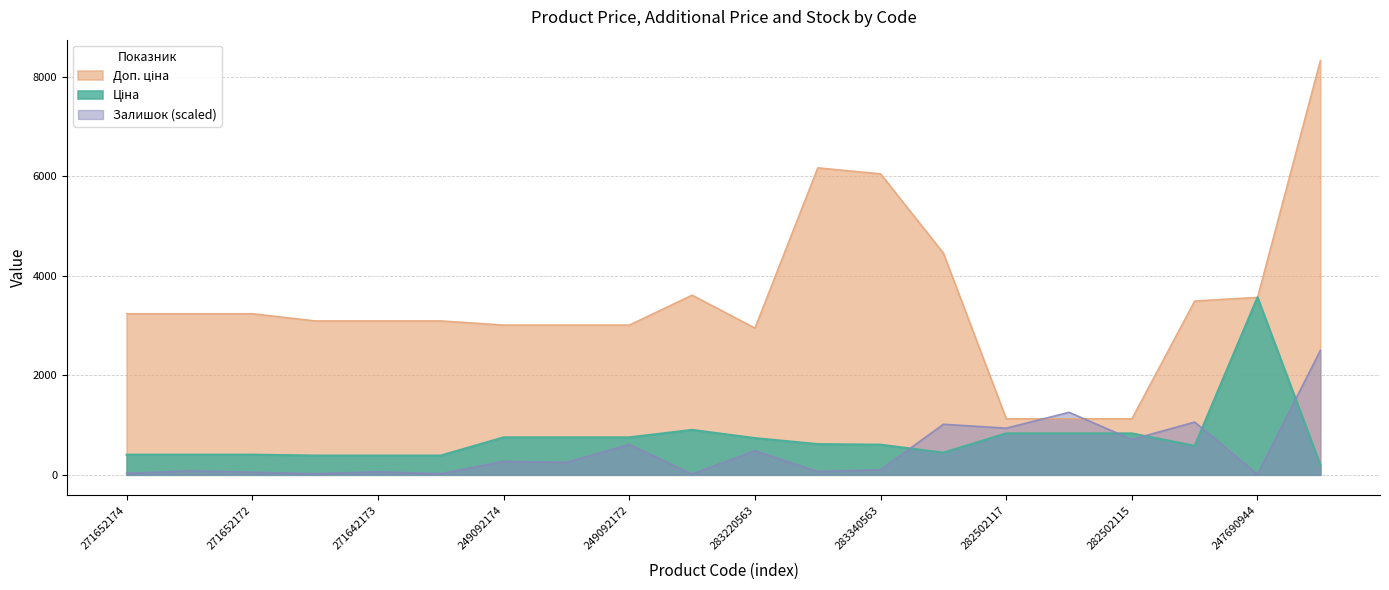

Reading left to right, extract all data points from this chart.

Ціна: 405.1	405.1	405.1	387.0	387.0	387.0	753.0	753.0	753.0	903.5	737.9	617.4	605.4	445.8	832.4	832.4	832.4	582.8	3569.6	198.4
Доп. ціна: 3240.7	3240.7	3240.7	3096.2	3096.2	3096.2	3011.8	3011.8	3011.8	3614.2	2951.6	6174.2	6053.7	4457.5	1128.0	1128.0	1128.0	3496.7	3569.6	8333.6
Залишок: 30.5	78.5	52.4	21.8	61.1	21.8	270.5	248.7	610.8	13.1	484.3	65.4	100.4	1016.6	938.1	1256.6	711.2	1060.2	8.7	2500.1